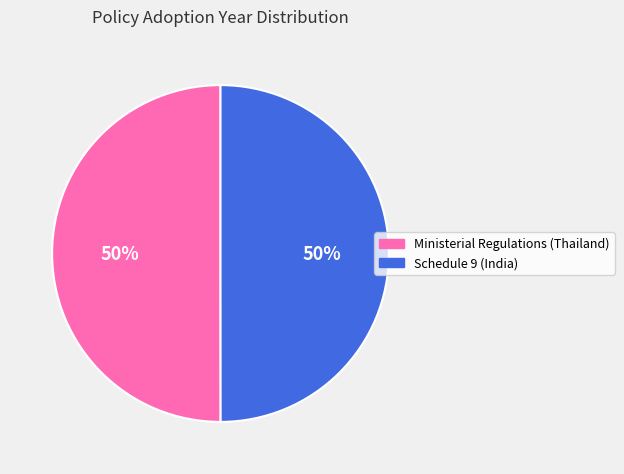

What is the ratio of the value at Schedule 9 (India) to the value at Ministerial Regulations (Thailand)?

1.0